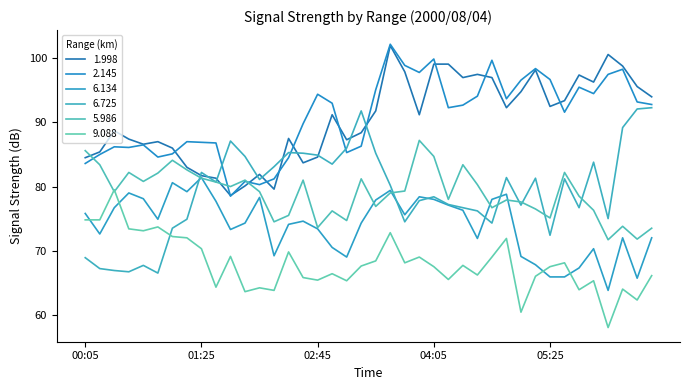

Reading right to left, transcribe all the data shown in this chart.

1.998: 06:35=94.0	06:25=95.6	06:15=98.8	06:05=100.6	05:55=96.3	05:45=97.4	05:35=93.4	05:25=92.5	05:15=98.2	05:05=94.8	04:55=92.3	04:45=97.0	04:35=97.5	04:25=97.0	04:15=99.1	04:05=99.1	03:55=91.2	03:45=97.9	03:35=102.0	03:25=91.8	03:15=88.4	03:05=87.3	02:55=91.2	02:45=84.6	02:35=83.7	02:25=87.5	02:15=79.6	02:05=81.9	01:55=80.1	01:45=78.6	01:35=81.3	01:25=81.7	01:15=83.0	01:05=86.0	00:55=87.0	00:45=86.6	00:35=87.4	00:25=88.7	00:15=85.4	00:05=84.5
2.145: 06:35=92.8	06:25=93.2	06:15=98.3	06:05=97.5	05:55=94.5	05:45=95.5	05:35=91.6	05:25=96.7	05:15=98.4	05:05=96.6	04:55=93.7	04:45=99.7	04:35=94.1	04:25=92.7	04:15=92.3	04:05=99.9	03:55=97.8	03:45=98.9	03:35=102.2	03:25=95.1	03:15=86.3	03:05=85.3	02:55=93.0	02:45=94.4	02:35=89.8	02:25=84.5	02:15=81.2	02:05=80.3	01:55=80.8	01:45=78.5	01:35=86.8	01:25=86.9	01:15=87.0	01:05=85.1	00:55=84.6	00:45=86.5	00:35=86.1	00:25=86.2	00:15=85.0	00:05=83.6
6.134: 06:35=72.0	06:25=65.7	06:15=72.0	06:05=63.8	05:55=70.3	05:45=67.3	05:35=65.9	05:25=65.9	05:15=67.8	05:05=69.1	04:55=78.8	04:45=78.0	04:35=71.9	04:25=76.3	04:15=77.1	04:05=78.0	03:55=78.4	03:45=75.6	03:35=79.4	03:25=77.9	03:15=74.3	03:05=69.0	02:55=70.5	02:45=73.4	02:35=74.6	02:25=74.1	02:15=69.2	02:05=78.3	01:55=74.3	01:45=73.3	01:35=77.7	01:25=81.4	01:15=79.2	01:05=80.6	00:55=74.9	00:45=78.1	00:35=79.0	00:25=76.7	00:15=72.6	00:05=75.8
6.725: 06:35=92.3	06:25=92.1	06:15=89.2	06:05=75.0	05:55=83.8	05:45=76.7	05:35=81.2	05:25=72.4	05:15=81.3	05:05=77.1	04:55=81.4	04:45=74.3	04:35=76.2	04:25=76.7	04:15=77.2	04:05=78.4	03:55=77.8	03:45=74.5	03:35=80.2	03:25=85.2	03:15=91.8	03:05=86.0	02:55=83.5	02:45=84.9	02:35=85.2	02:25=85.3	02:15=83.1	02:05=81.1	01:55=84.7	01:45=87.1	01:35=80.7	01:25=82.2	01:15=74.9	01:05=73.5	00:55=66.5	00:45=67.7	00:35=66.7	00:25=66.9	00:15=67.2	00:05=68.9
5.986: 06:35=73.5	06:25=71.8	06:15=73.8	06:05=71.7	05:55=76.3	05:45=78.5	05:35=82.2	05:25=75.1	05:15=76.5	05:05=77.6	04:55=77.9	04:45=76.7	04:35=80.3	04:25=83.4	04:15=78.0	04:05=84.7	03:55=87.2	03:45=79.3	03:35=79.0	03:25=76.9	03:15=81.2	03:05=74.7	02:55=76.2	02:45=73.6	02:35=81.0	02:25=75.5	02:15=74.5	02:05=79.2	01:55=81.0	01:45=80.0	01:35=80.7	01:25=81.3	01:15=82.6	01:05=84.1	00:55=82.1	00:45=80.8	00:35=82.2	00:25=79.2	00:15=83.4	00:05=85.6
9.088: 06:35=66.1	06:25=62.3	06:15=64.0	06:05=58.0	05:55=65.3	05:45=63.9	05:35=68.1	05:25=67.5	05:15=66.0	05:05=60.4	04:55=71.9	04:45=69.0	04:35=66.2	04:25=67.7	04:15=65.5	04:05=67.5	03:55=69.0	03:45=68.1	03:35=72.8	03:25=68.4	03:15=67.6	03:05=65.3	02:55=66.4	02:45=65.4	02:35=65.8	02:25=69.8	02:15=63.8	02:05=64.2	01:55=63.6	01:45=69.1	01:35=64.3	01:25=70.3	01:15=72.0	01:05=72.2	00:55=73.7	00:45=73.1	00:35=73.4	00:25=79.5	00:15=74.8	00:05=74.8